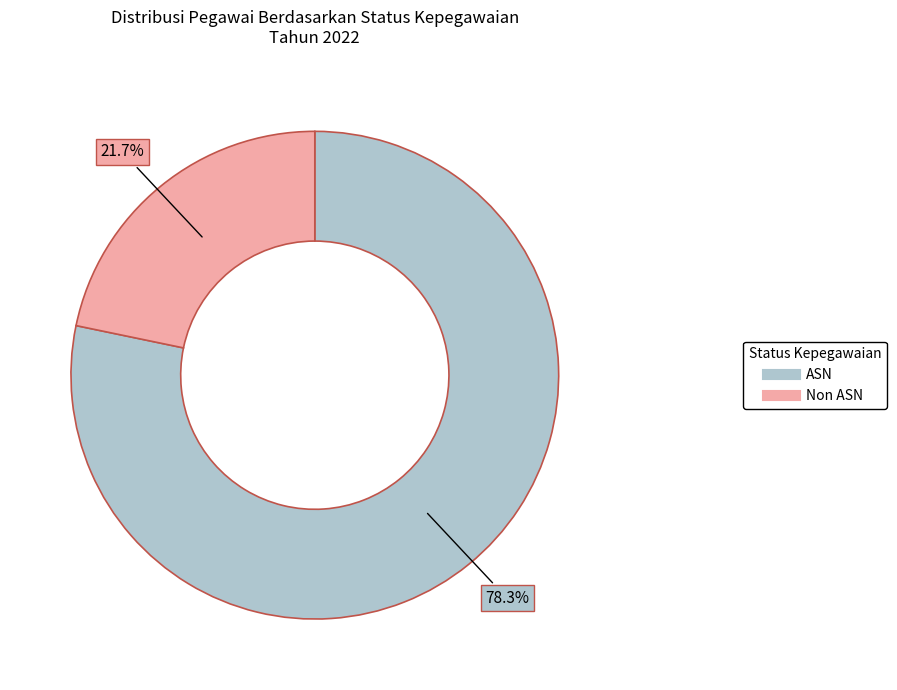

The ASN slice represents 78% of the pie. True or false?

True